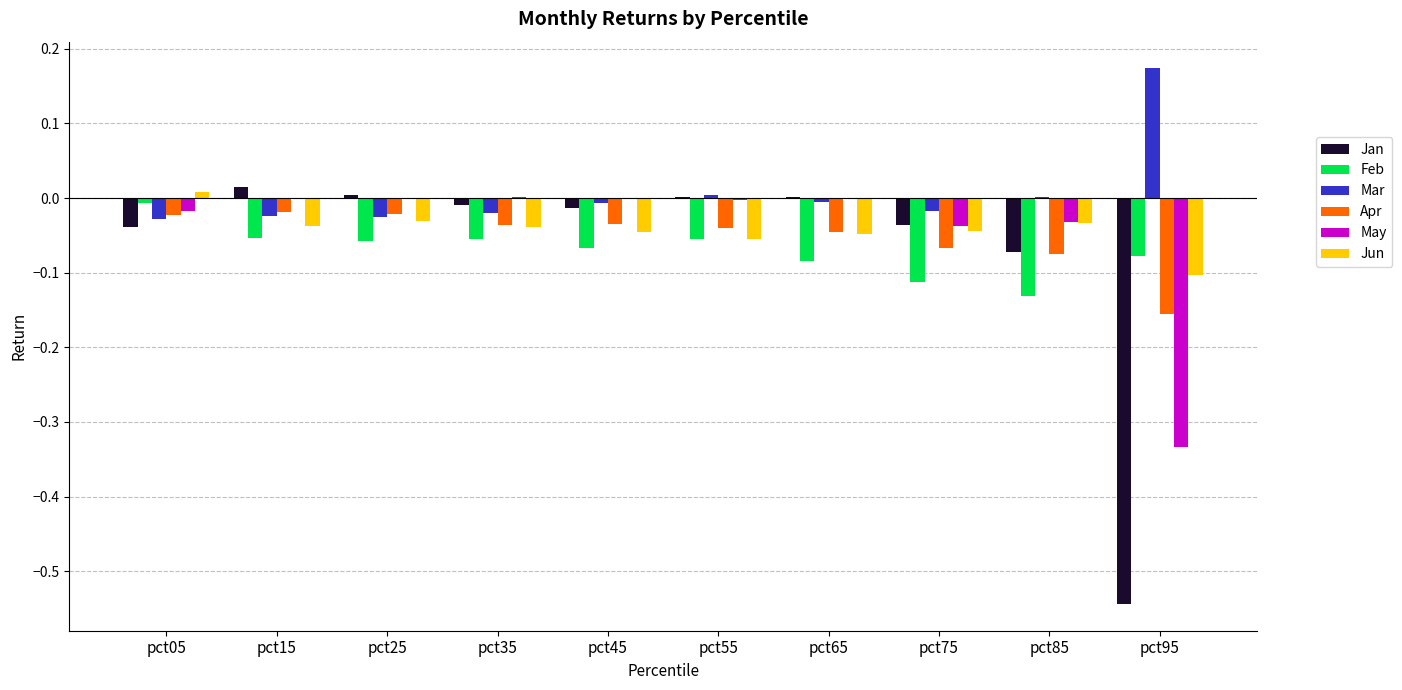

Which category has the highest value in the Jun series?

pct05